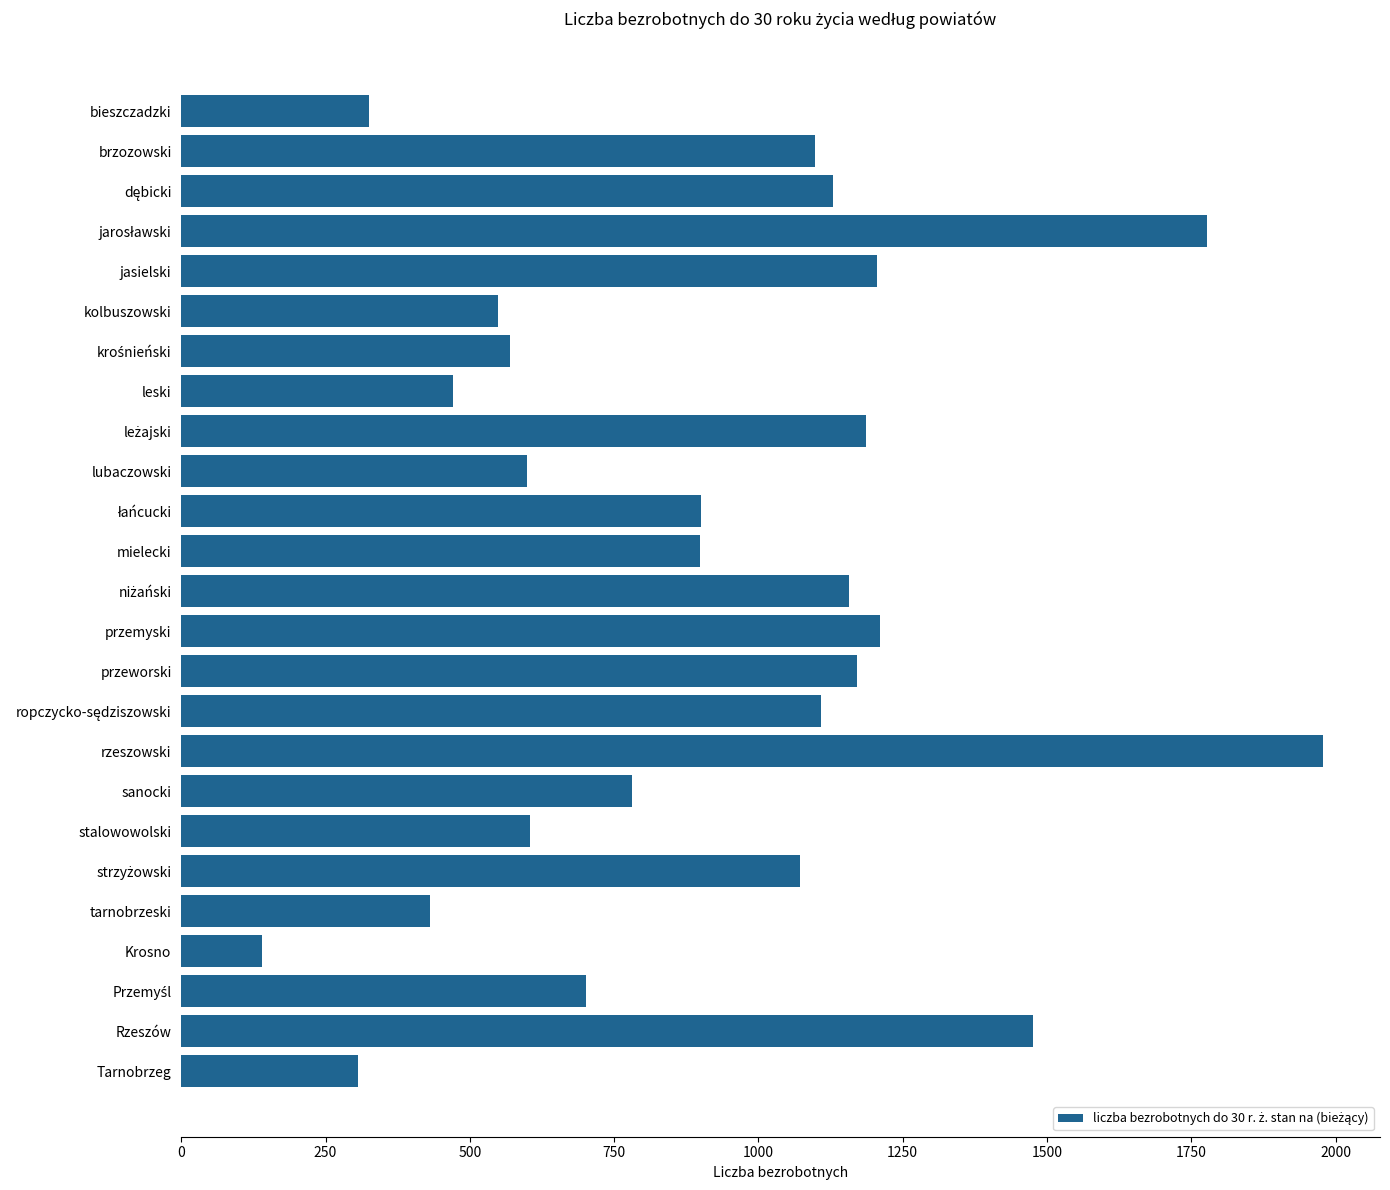

What is the smallest value displayed?

140